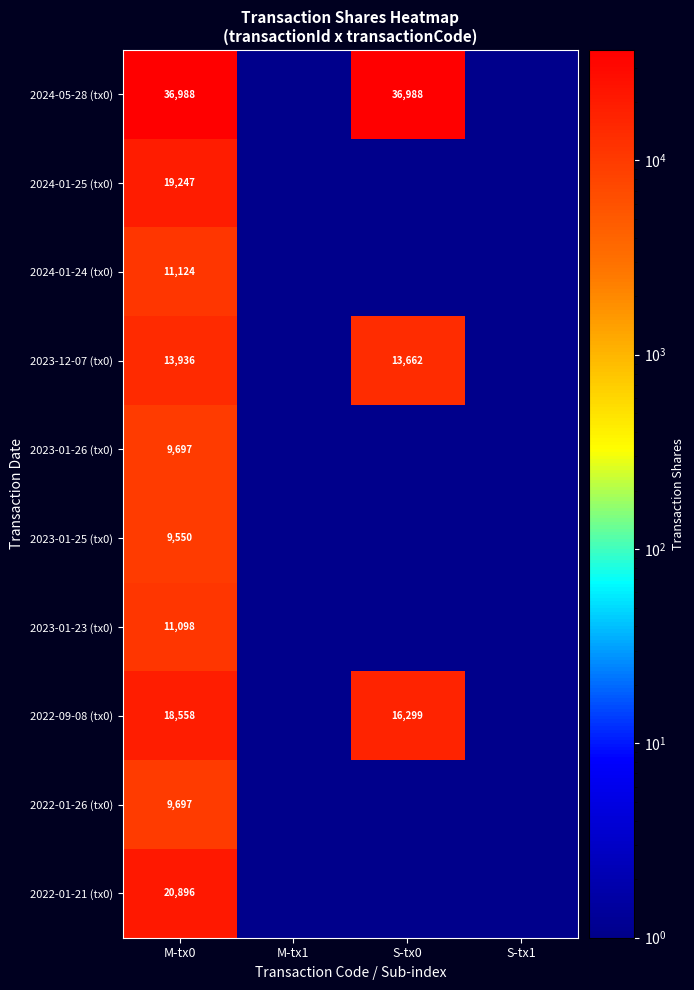

Is it true that 2024-01-25 (tx0) equals 19247.0 at M-tx0?

True